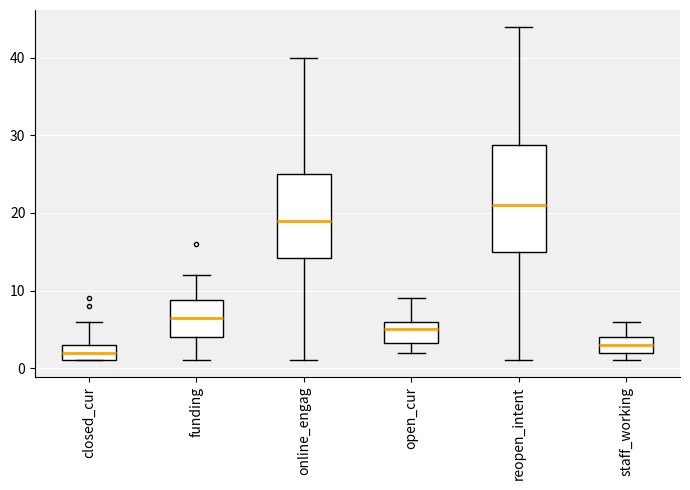

Where does the median line of the box for open_cur sit on the y-axis? The values are not printed on the chart, so give them approximately, as read against the axis.

5